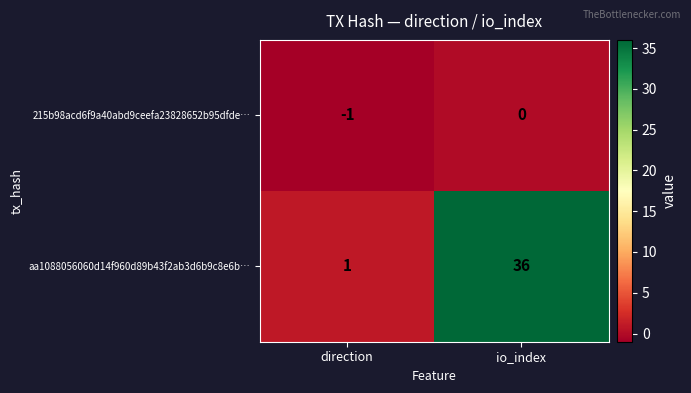

What is the highest value of the aa1088056060d14f960d89b43f2ab3d6b9c8e6b… series?

36